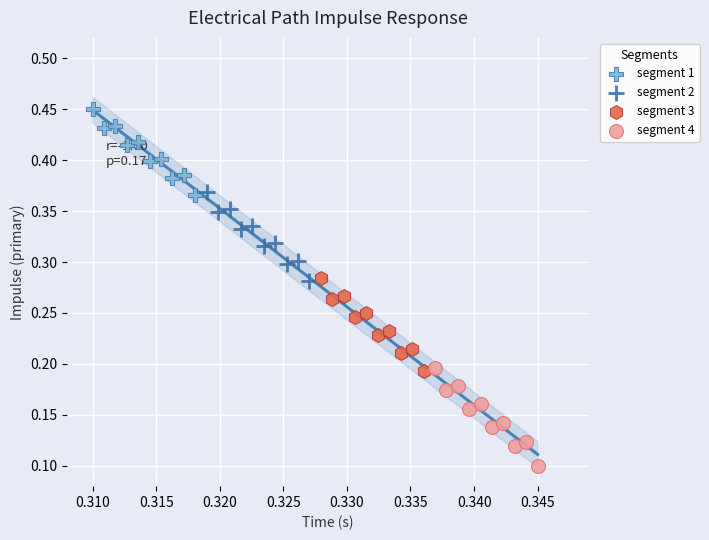

Which series reaches the maximum Y coordinate?

segment 1